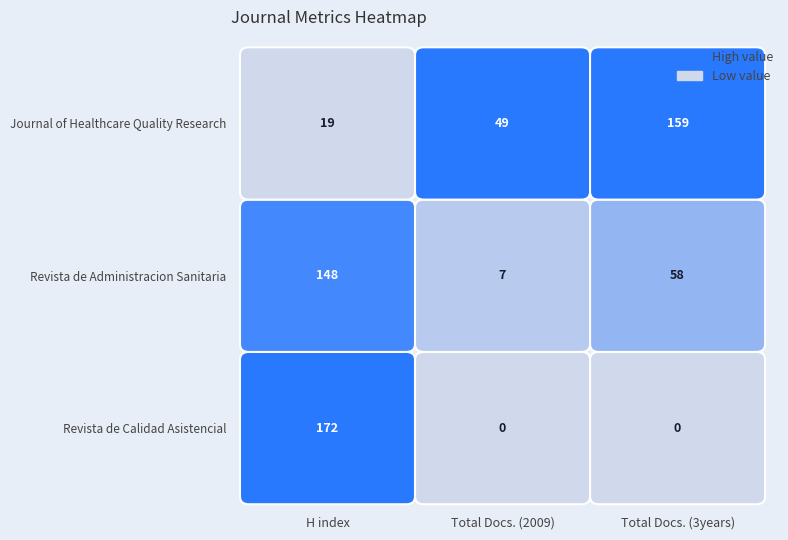

Which series has the largest total across all categories?

Journal of Healthcare Quality Research